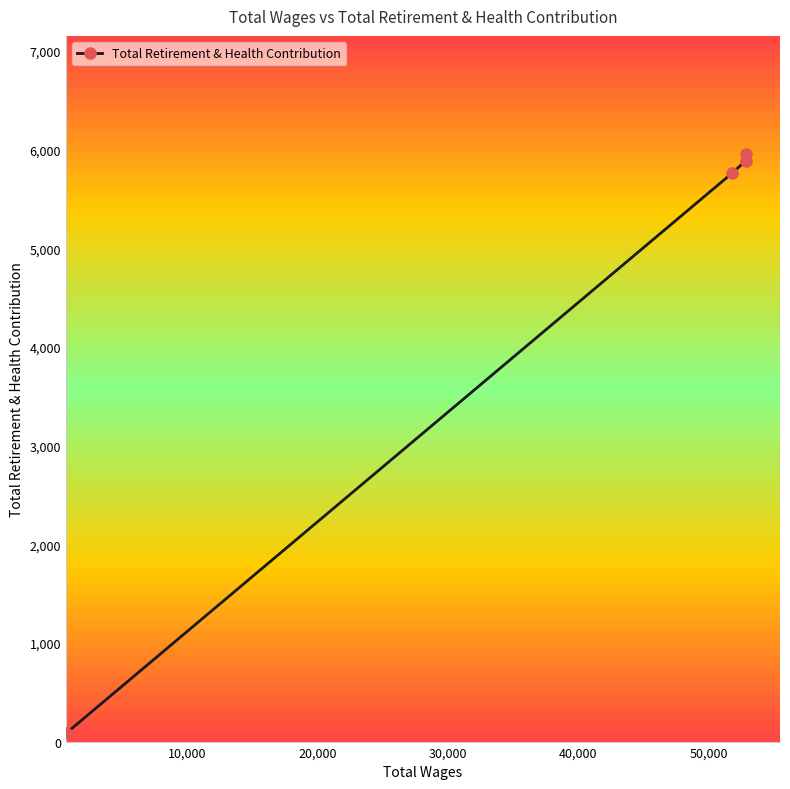

Is this an area chart (filled region under the line)?

No